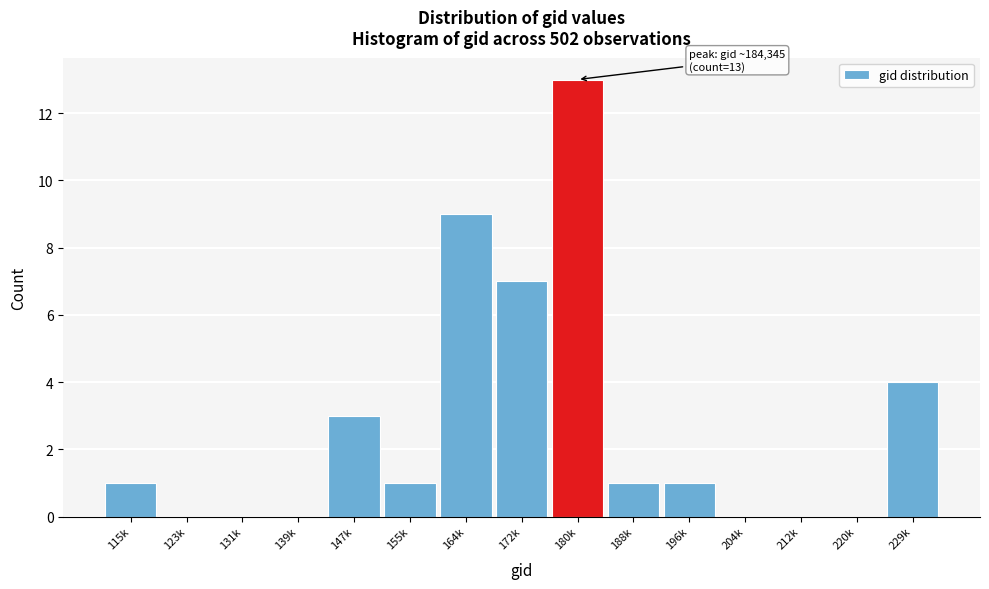

Reading right to left, extract all data points from this chart.

229k=4	220k=0	212k=0	204k=0	196k=1	188k=1	180k=13	172k=7	164k=9	155k=1	147k=3	139k=0	131k=0	123k=0	115k=1